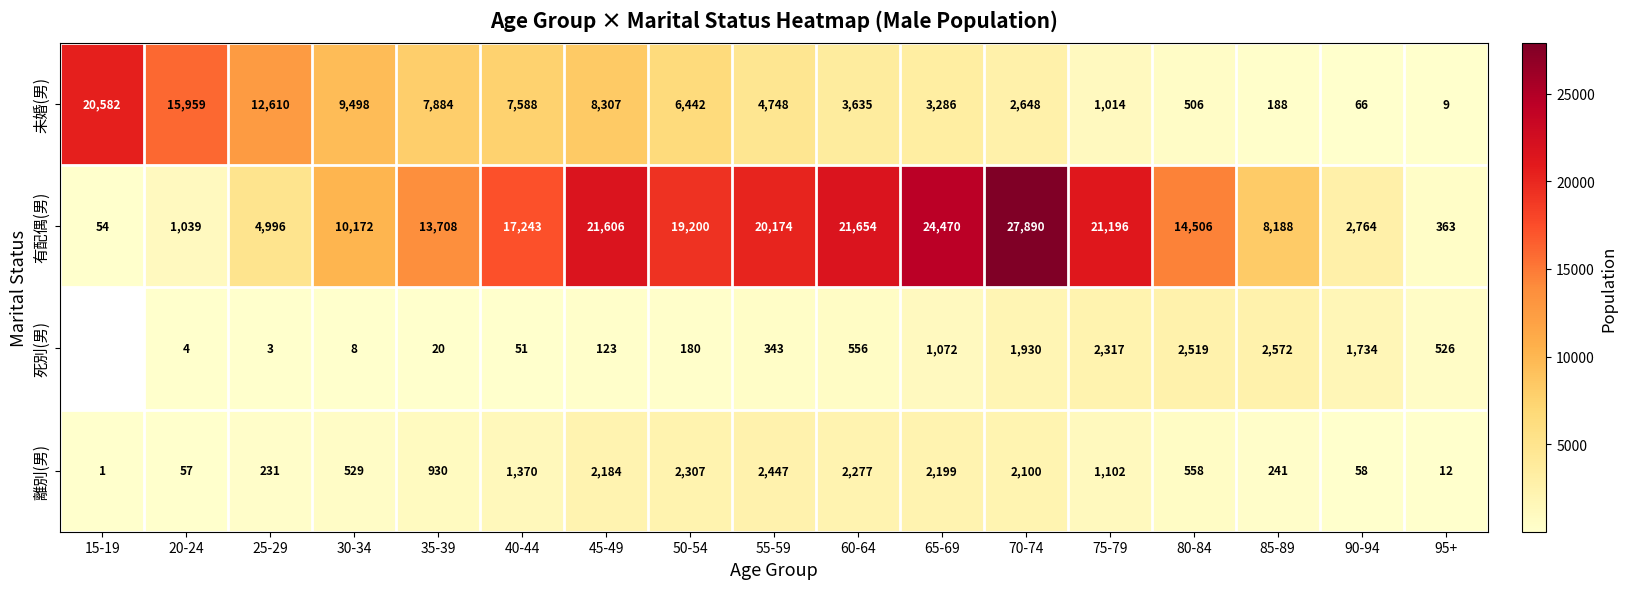

What is the approximate value of 有配偶(男) at 75-79, to the nearest 100?

21200